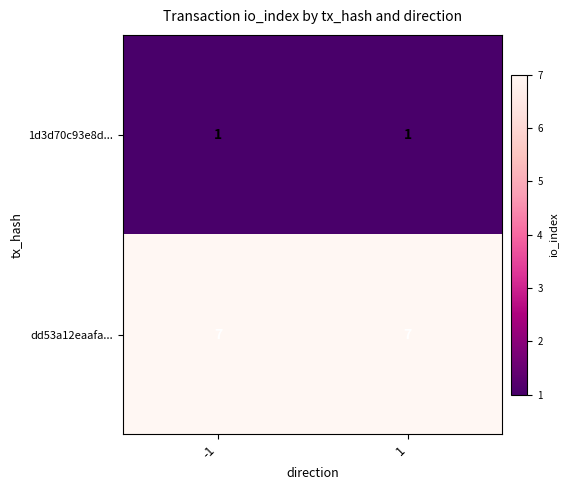

What is the difference between the highest and lowest values at -1?

6